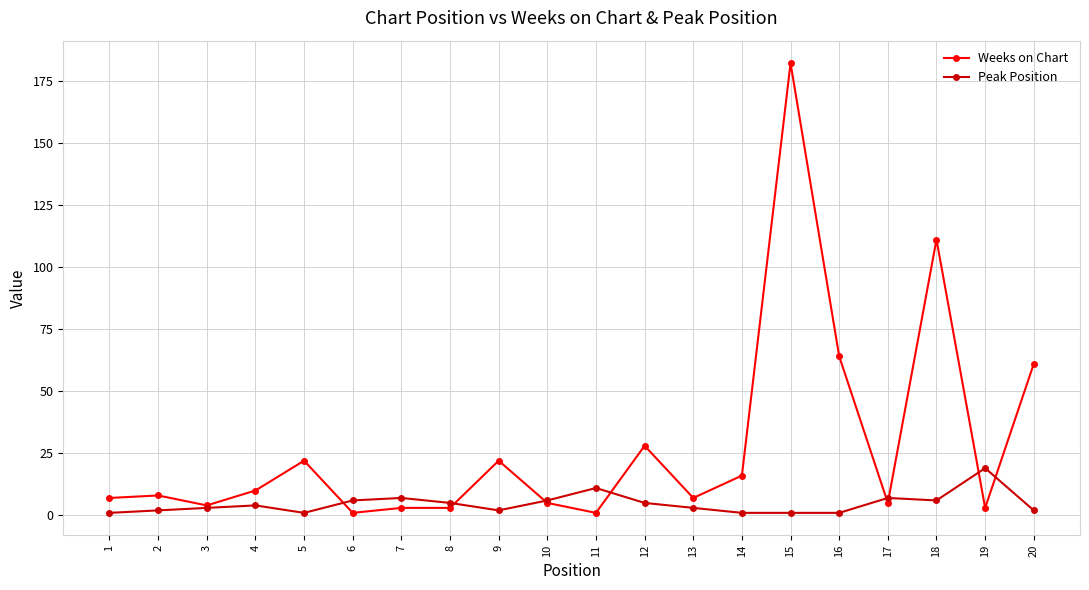

True or false: Peak Position has more than 1 points higher than both neighbors.

True